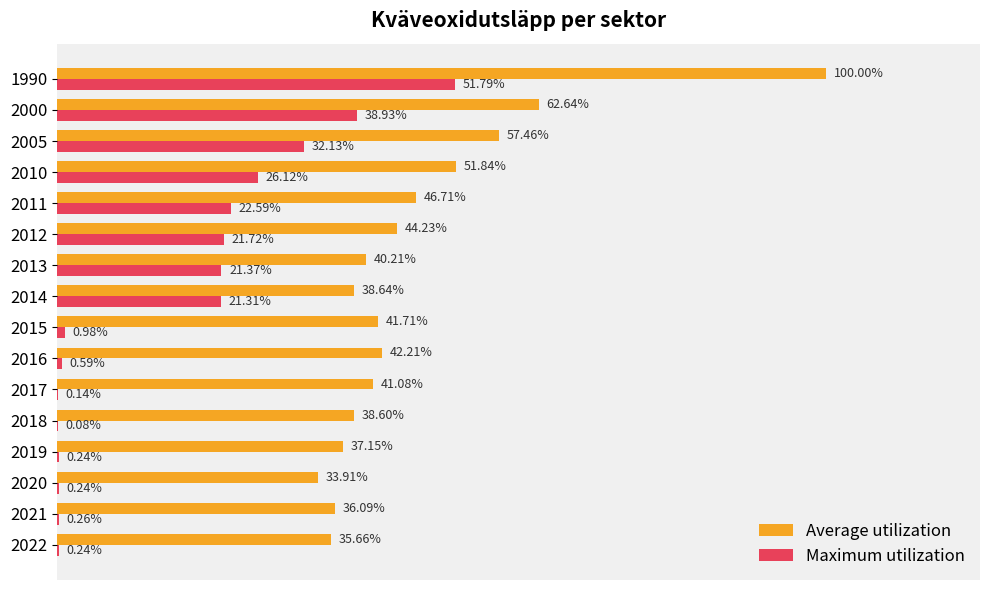

What are all the series names shown in the legend?

Average utilization, Maximum utilization